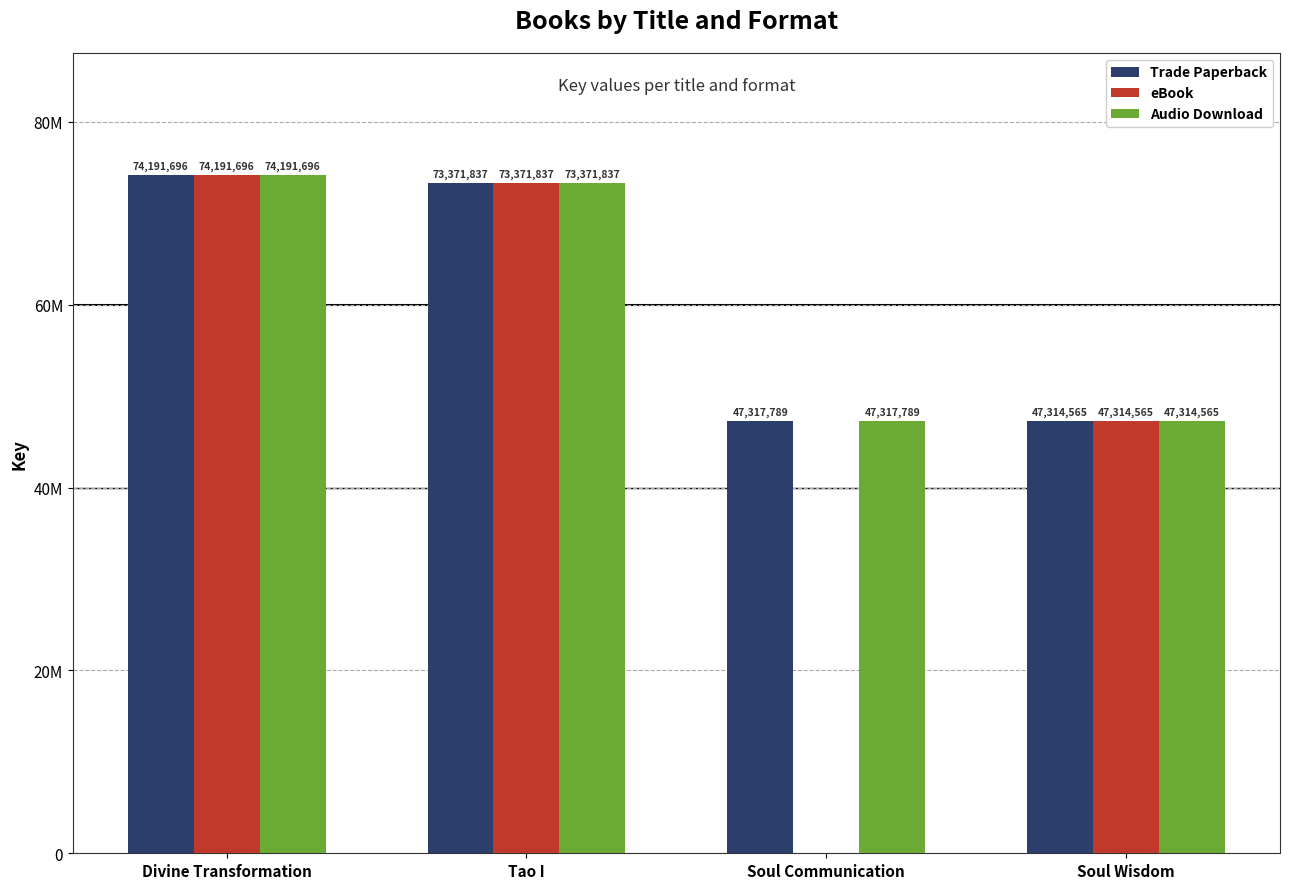

What position from the right is Soul Wisdom?

1